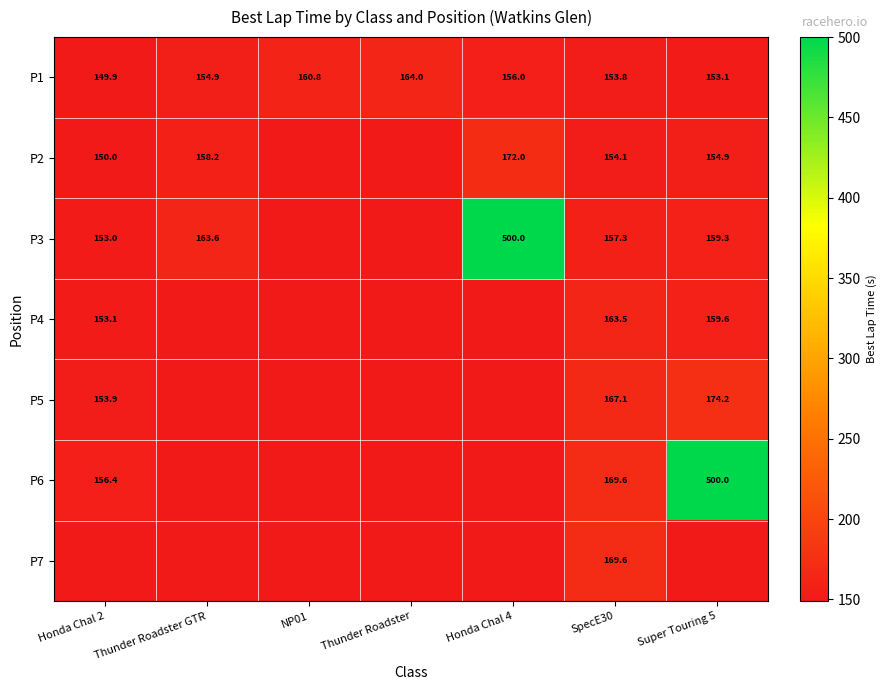

Rank the categories by P1 value from lowest to highest.

Honda Chal 2, Super Touring 5, SpecE30, Thunder Roadster GTR, Honda Chal 4, NP01, Thunder Roadster